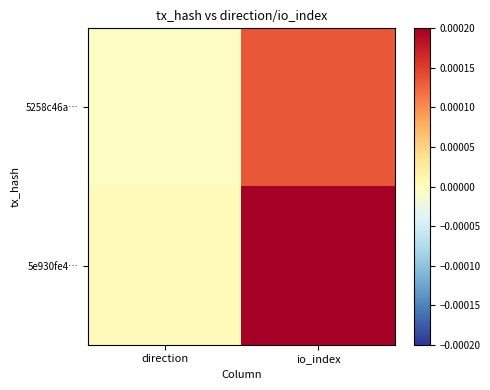

Between direction and io_index, which is larger?

io_index